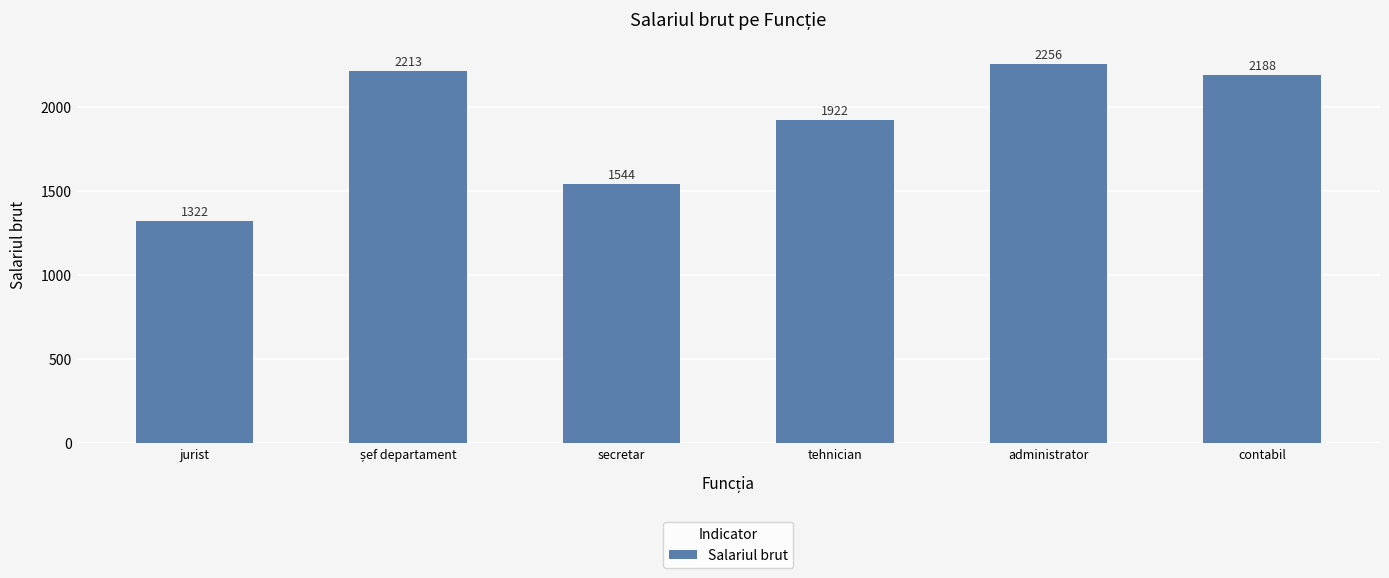

What is the average value?

1907.4